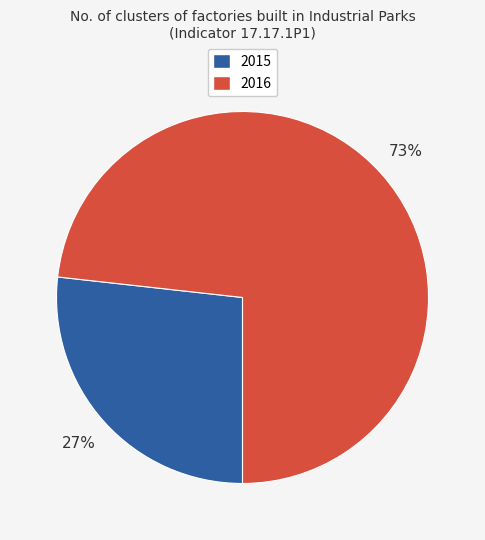

Which category has the smallest portion of the pie?

2015